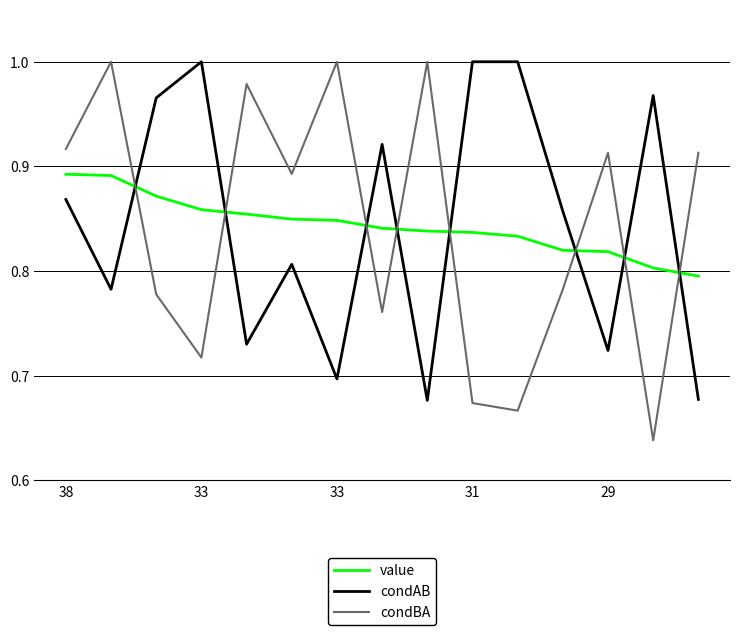

Which series has the largest range (max minus min)?

condBA